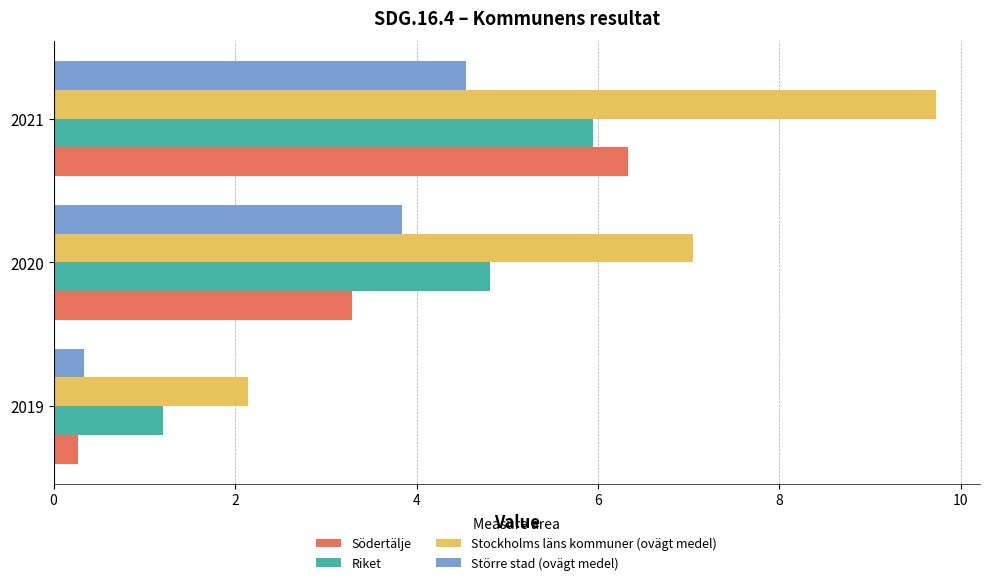

What is the difference between the maximum and minimum values in the Större stad (ovägt medel) series?

4.2